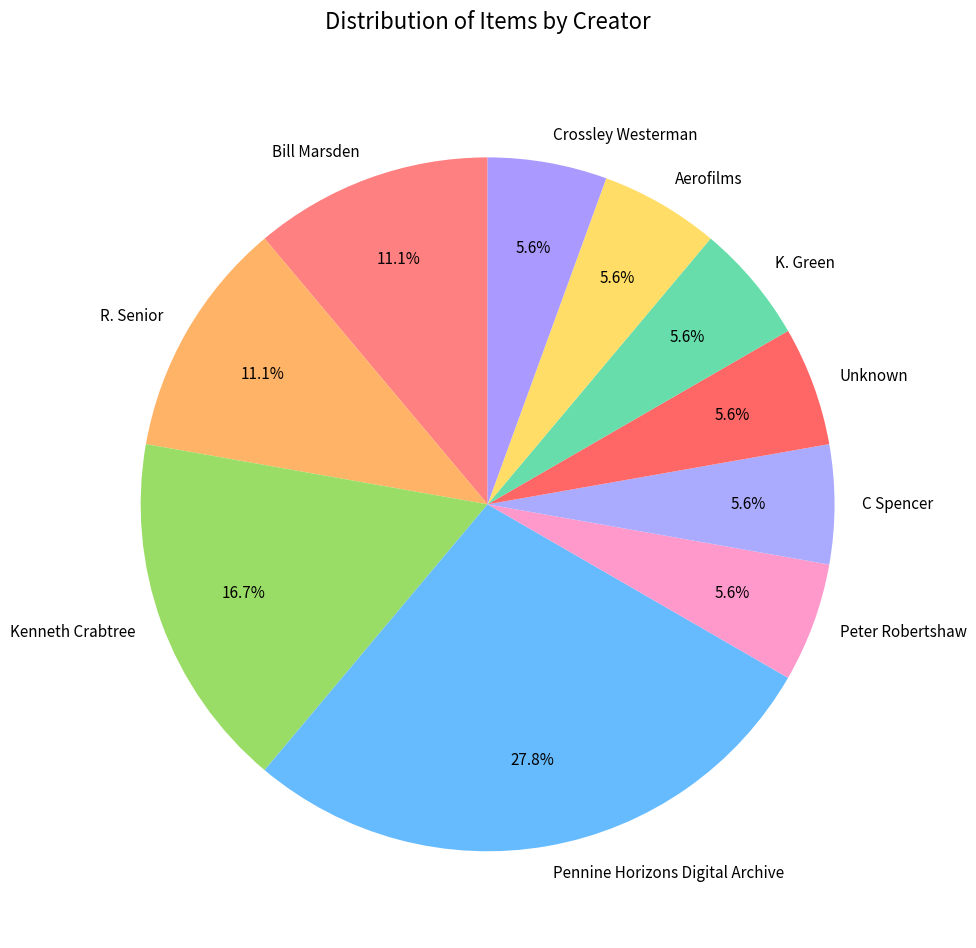

Combined, do C Spencer and Unknown account for over 50%?

No